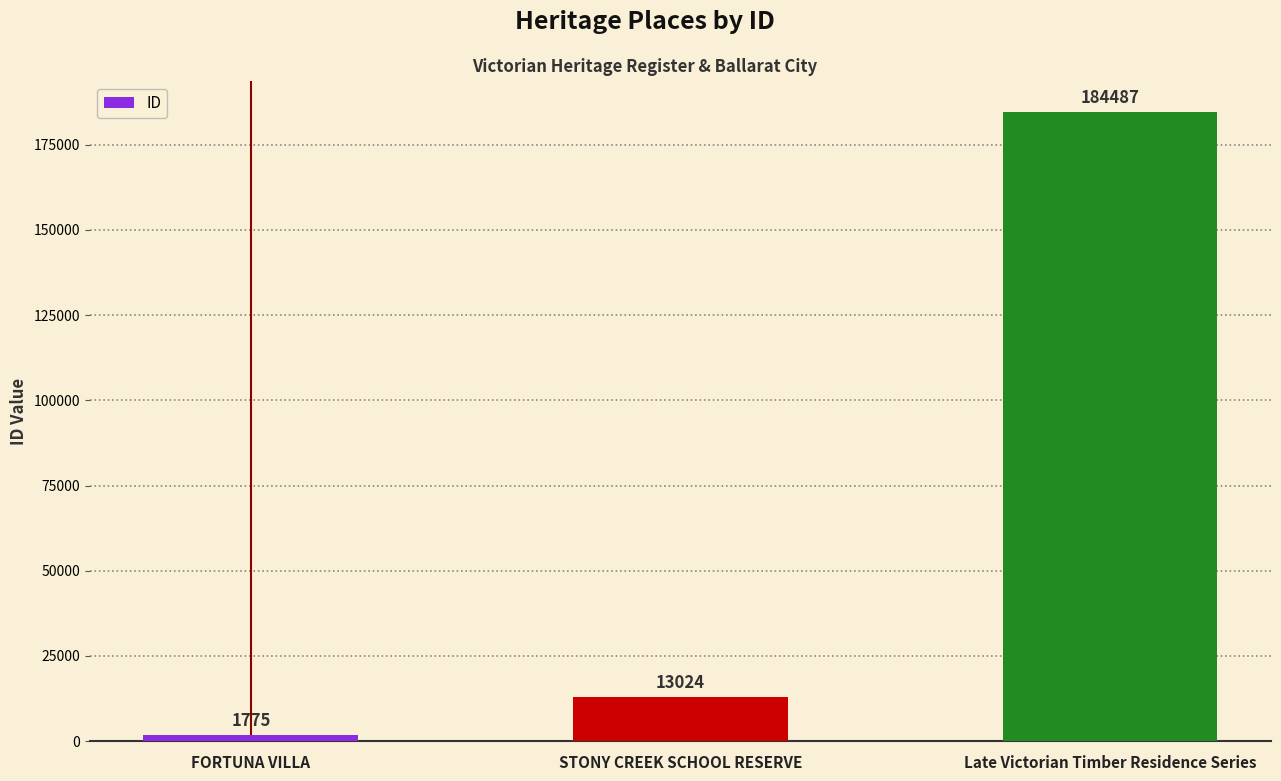

Rank the categories by value from highest to lowest.

Late Victorian Timber Residence Series, STONY CREEK SCHOOL RESERVE, FORTUNA VILLA